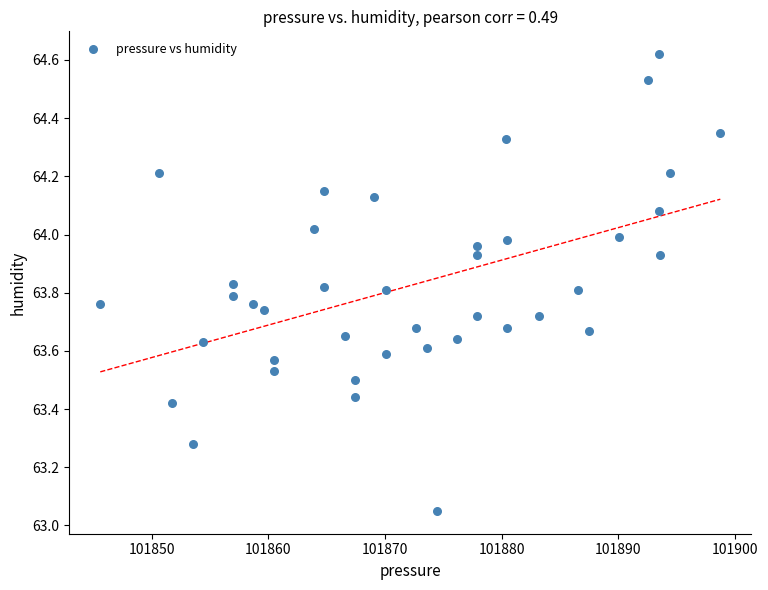

What is the range of Y values (max minus min)?

1.6